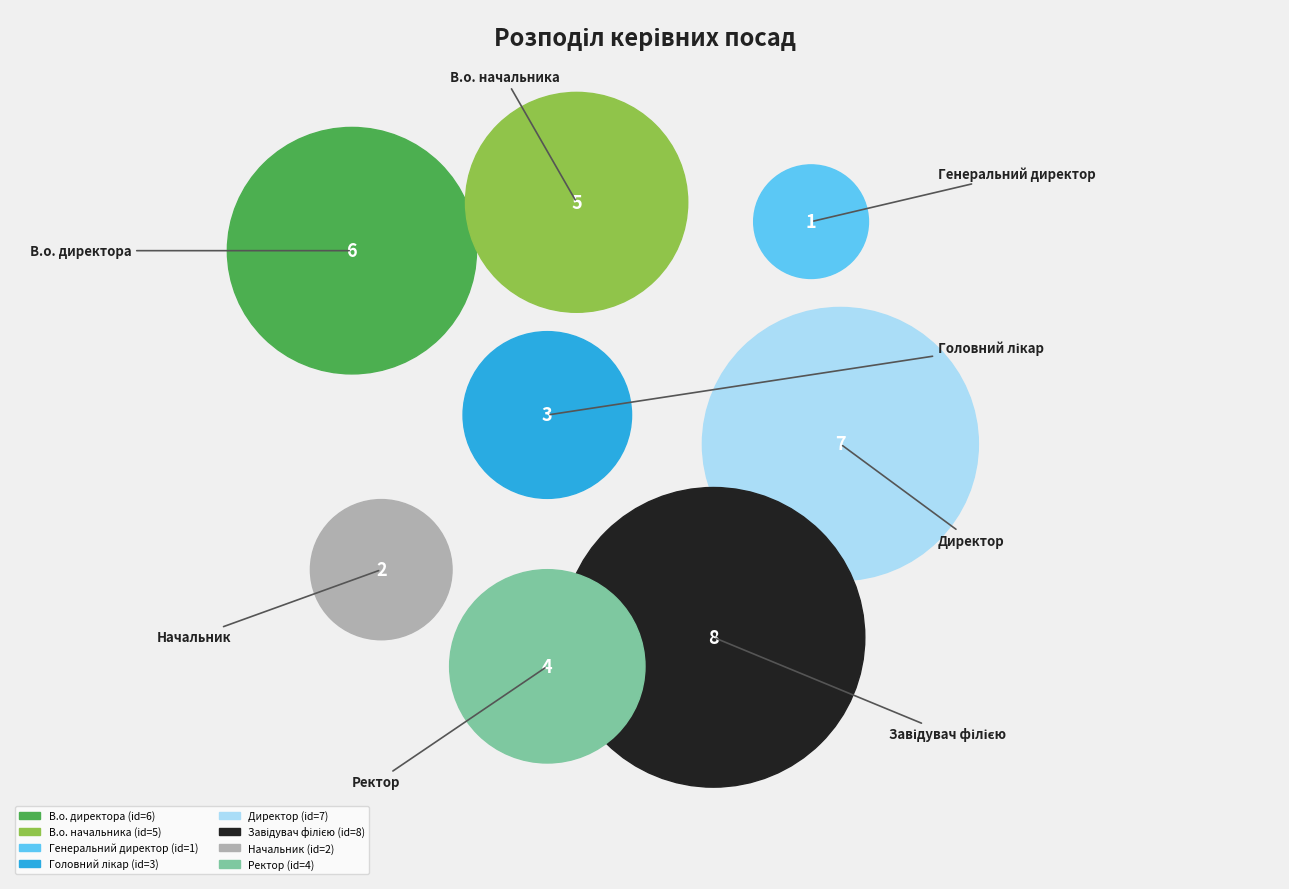

Which has a higher value, В.о. директора or Начальник?

В.о. директора